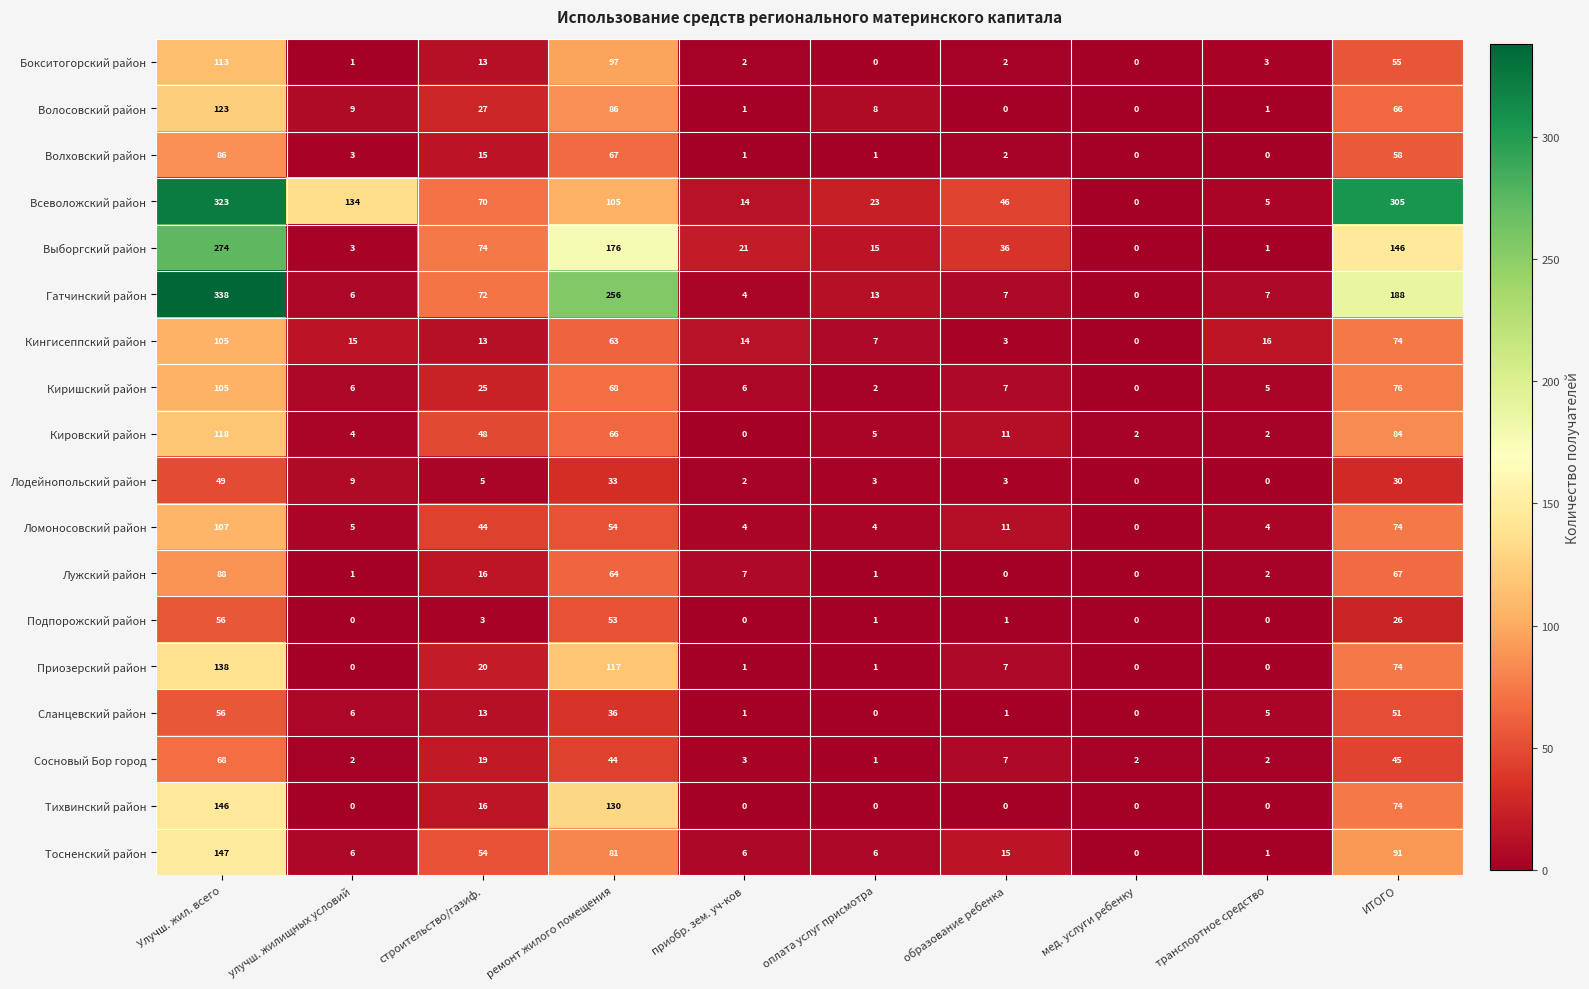

How many series are shown in this chart?

18